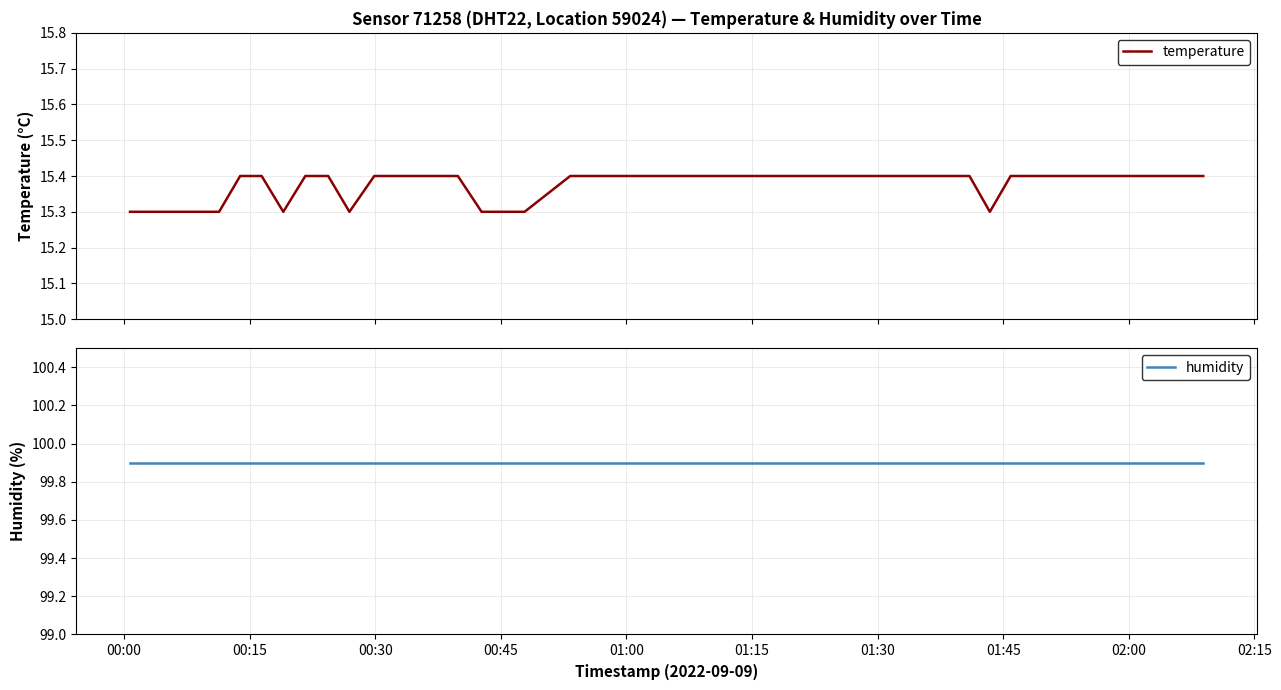

List the series in order of their peak value, lowest first.

temperature, humidity